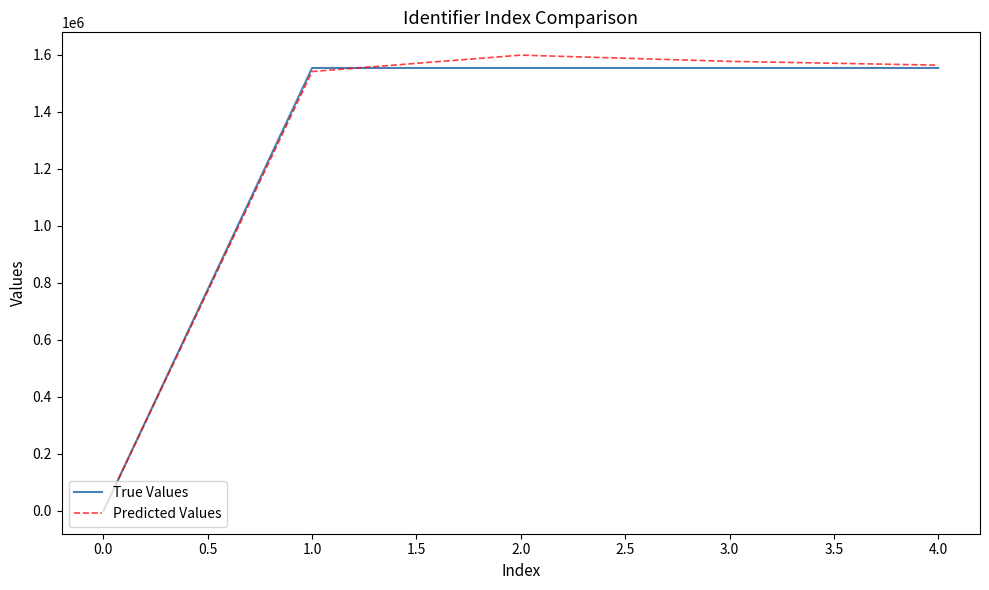

How many positive values does the True Values series have?

4